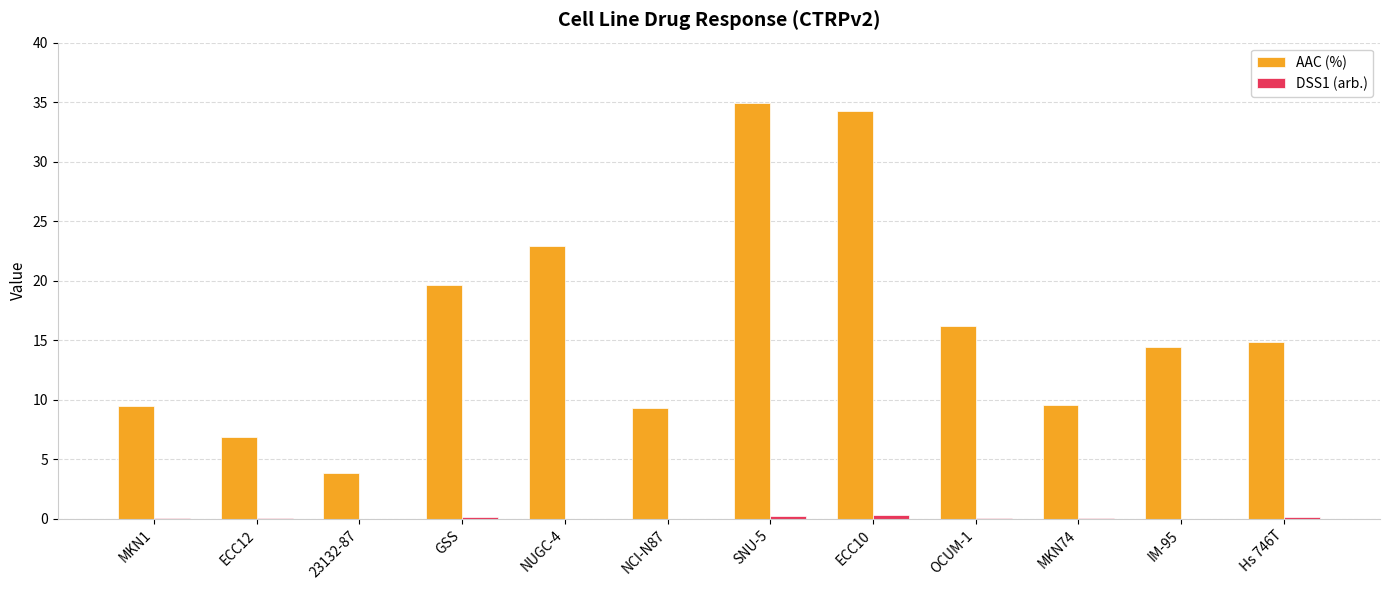

Is it true that AAC (%) equals 14.5 at IM-95?

True